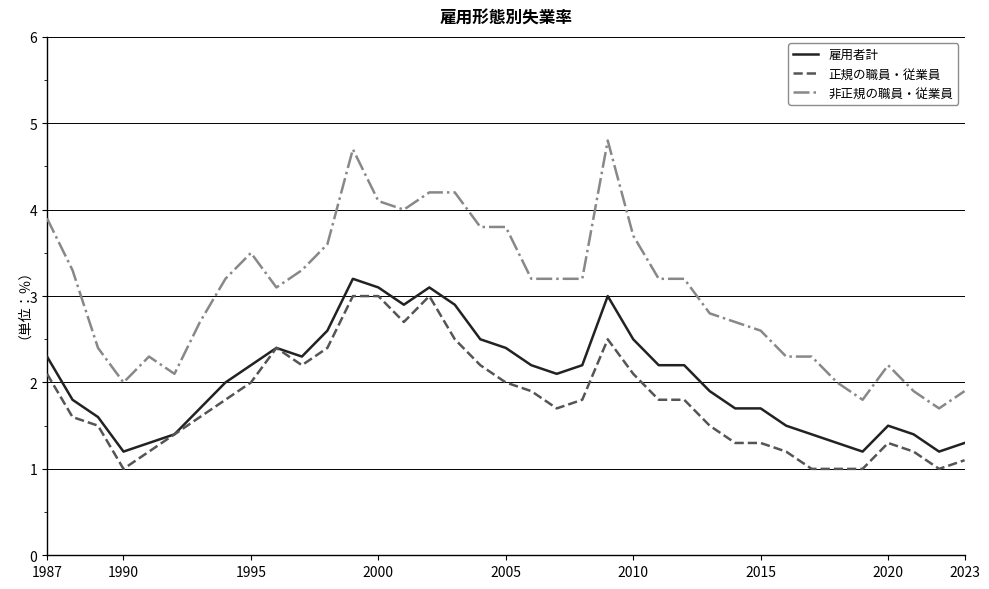

What are all the series names shown in the legend?

雇用者計, 正規の職員・従業員, 非正規の職員・従業員